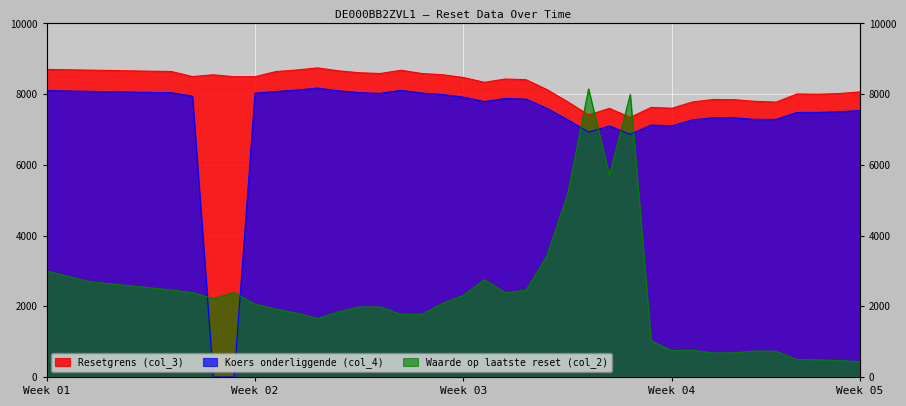

Between 2025-03-28 and 2025-03-31, which series saw the biggest shift?

Waarde op laatste reset (col_2)